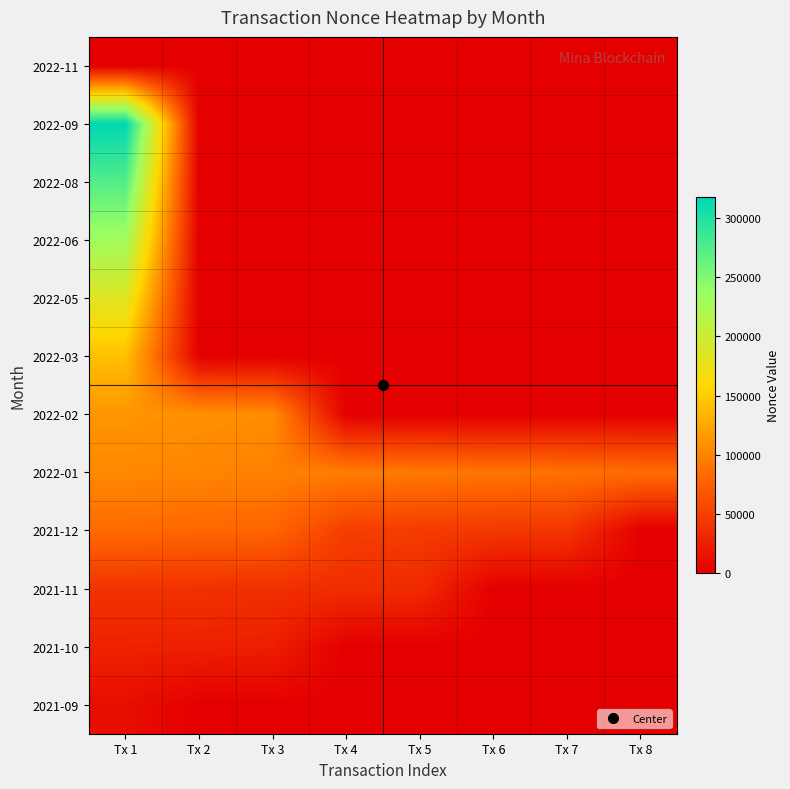

Reading right to left, transcribe all the data shown in this chart.

2022-11: Tx 8=0	Tx 7=0	Tx 6=0	Tx 5=0	Tx 4=0	Tx 3=6	Tx 2=7	Tx 1=8
2022-09: Tx 8=0	Tx 7=0	Tx 6=0	Tx 5=0	Tx 4=0	Tx 3=0	Tx 2=0	Tx 1=317402
2022-08: Tx 8=0	Tx 7=0	Tx 6=0	Tx 5=0	Tx 4=0	Tx 3=0	Tx 2=0	Tx 1=273986
2022-06: Tx 8=0	Tx 7=0	Tx 6=0	Tx 5=0	Tx 4=0	Tx 3=0	Tx 2=0	Tx 1=230814
2022-05: Tx 8=0	Tx 7=0	Tx 6=0	Tx 5=0	Tx 4=0	Tx 3=0	Tx 2=0	Tx 1=184928
2022-03: Tx 8=0	Tx 7=0	Tx 6=0	Tx 5=0	Tx 4=0	Tx 3=0	Tx 2=0	Tx 1=142036
2022-02: Tx 8=0	Tx 7=0	Tx 6=0	Tx 5=0	Tx 4=0	Tx 3=106682	Tx 2=109487	Tx 1=112228
2022-01: Tx 8=85202	Tx 7=87840	Tx 6=90444	Tx 5=93144	Tx 4=95780	Tx 3=98500	Tx 2=101140	Tx 1=103889
2021-12: Tx 8=0	Tx 7=42051	Tx 6=44250	Tx 5=46432	Tx 4=48815	Tx 3=78422	Tx 2=80210	Tx 1=82683
2021-11: Tx 8=0	Tx 7=0	Tx 6=0	Tx 5=33923	Tx 4=35494	Tx 3=37095	Tx 2=38663	Tx 1=40278
2021-10: Tx 8=0	Tx 7=0	Tx 6=0	Tx 5=0	Tx 4=0	Tx 3=24544	Tx 2=25808	Tx 1=27032
2021-09: Tx 8=0	Tx 7=0	Tx 6=0	Tx 5=0	Tx 4=0	Tx 3=0	Tx 2=0	Tx 1=11162